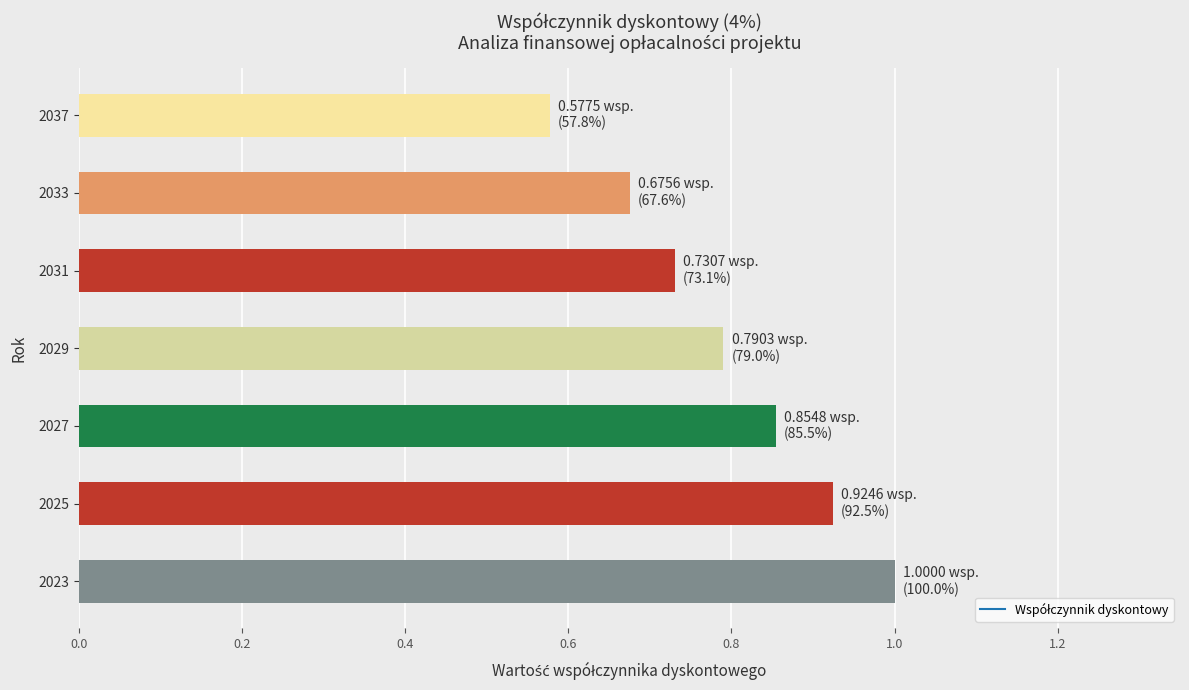

What is the change in value from 2027 to 2037?

-0.3